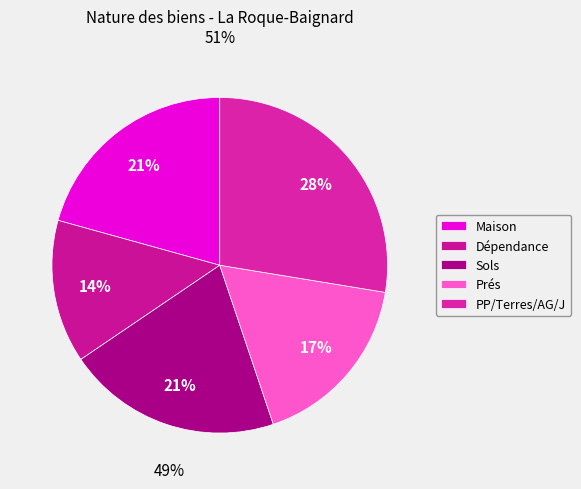

How many segments does this pie chart have?

5